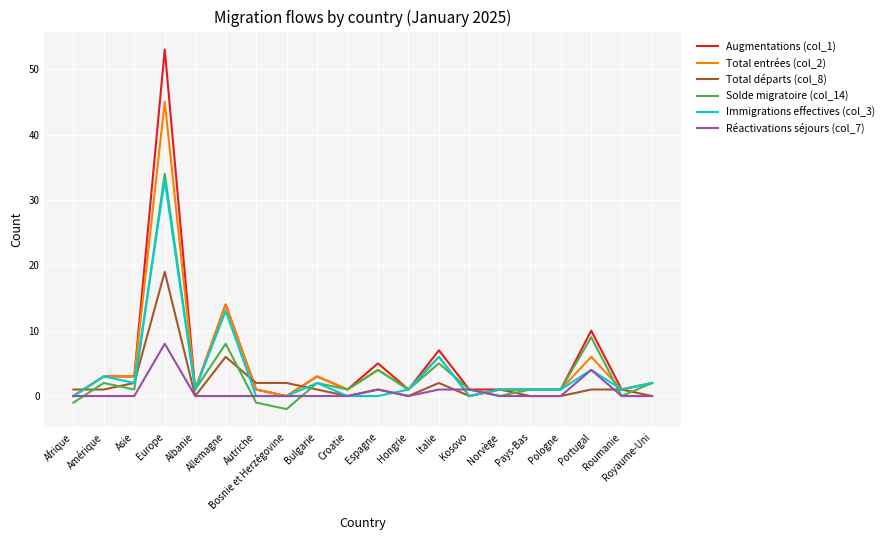

How many lines are shown in the chart?

6